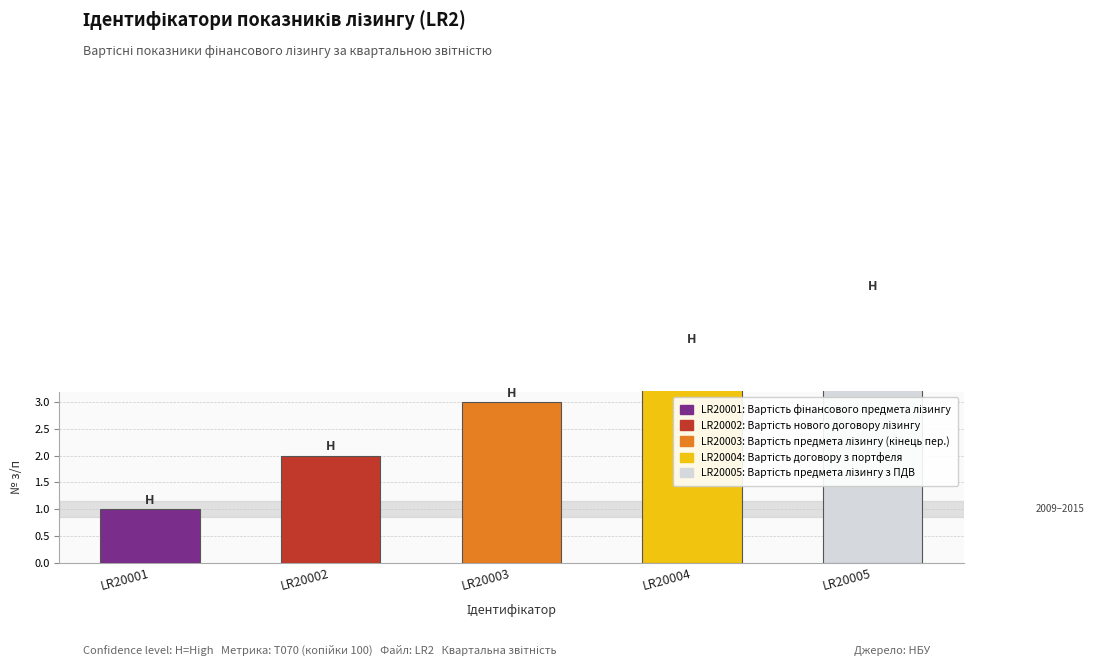

What is the change in value from LR20004 to LR20005?

+1